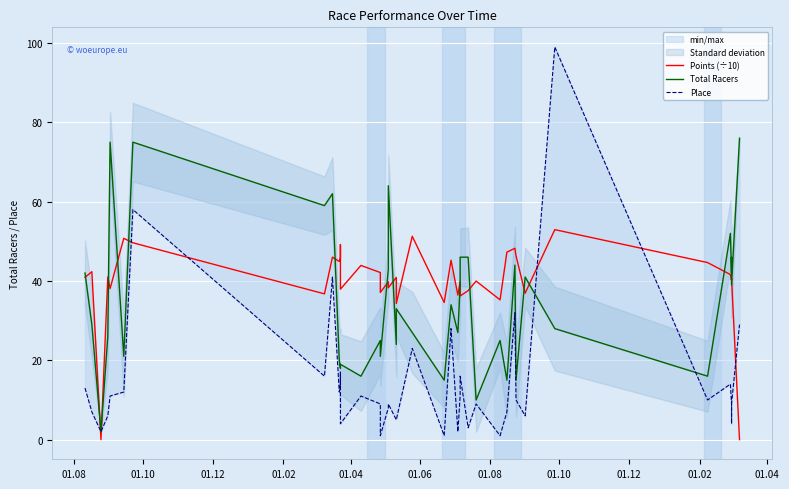

How many times do Place and Points (÷10) cross each other?

7